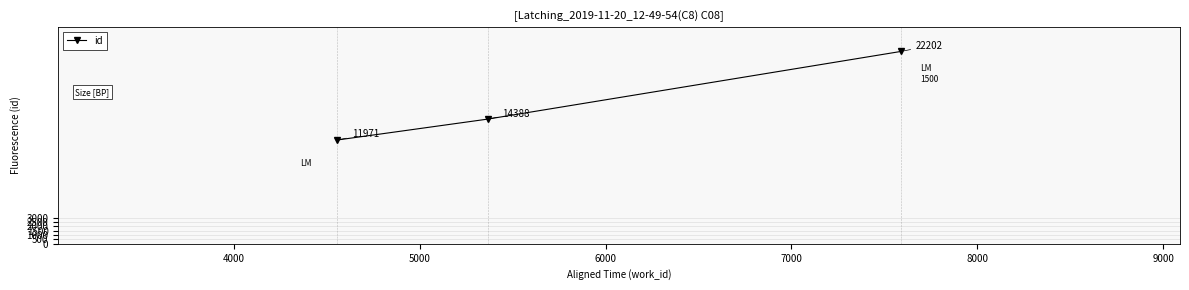

What is the greatest value displayed?

22202